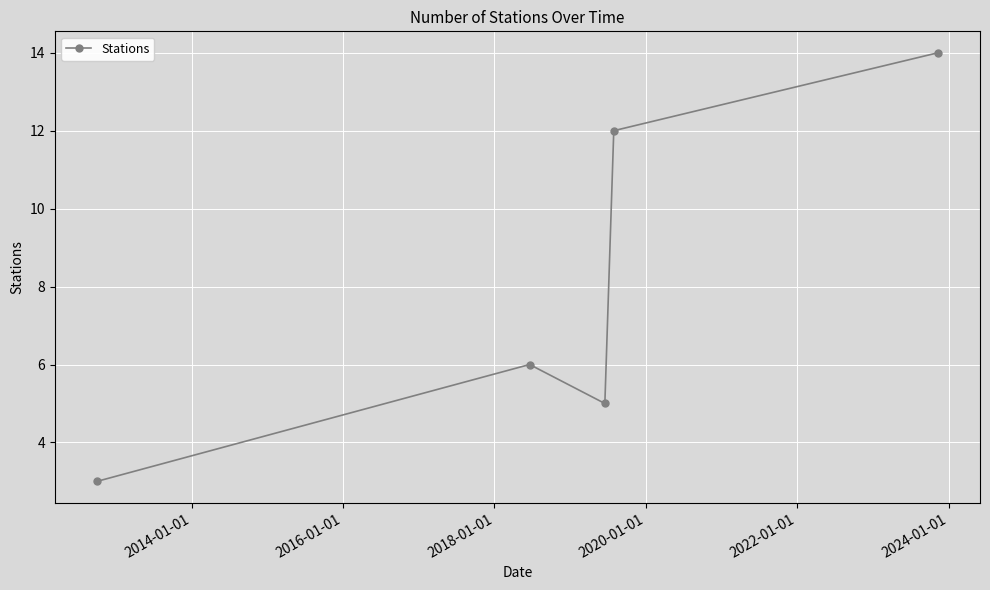

What is the value of the 4th point from the left?

12